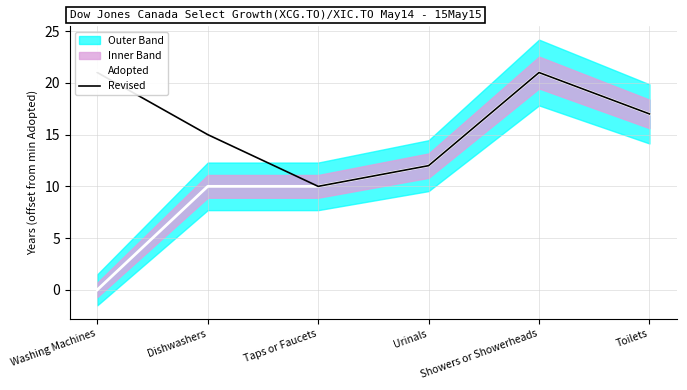

What is the label of the 6th point from the right?

Washing Machines